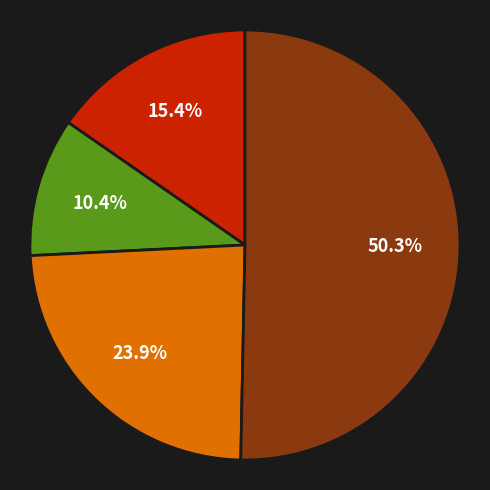

Does any single category account for the majority?

Yes